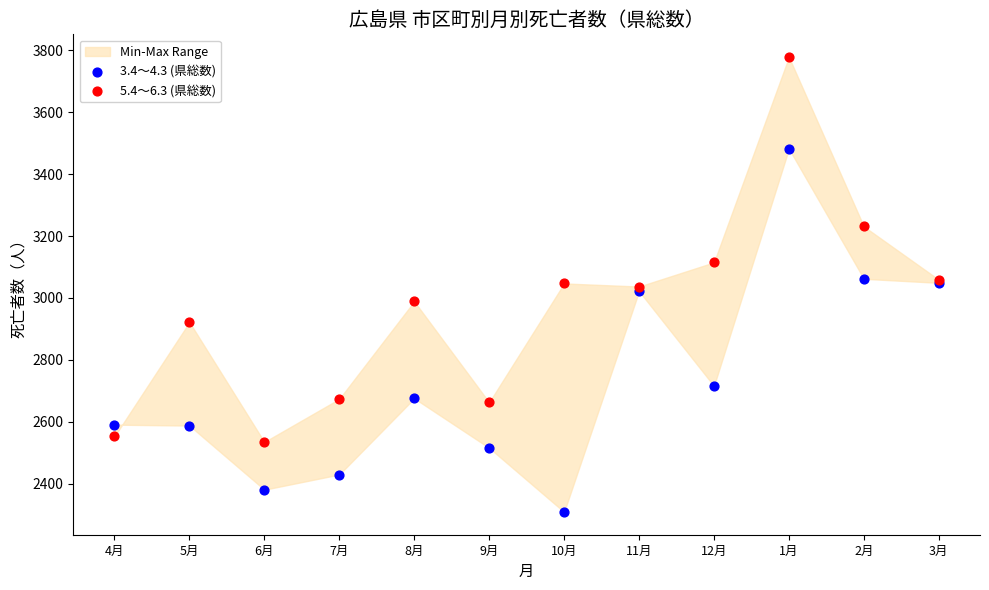

Which series contains the highest Y value?

5.4～6.3 (県総数)